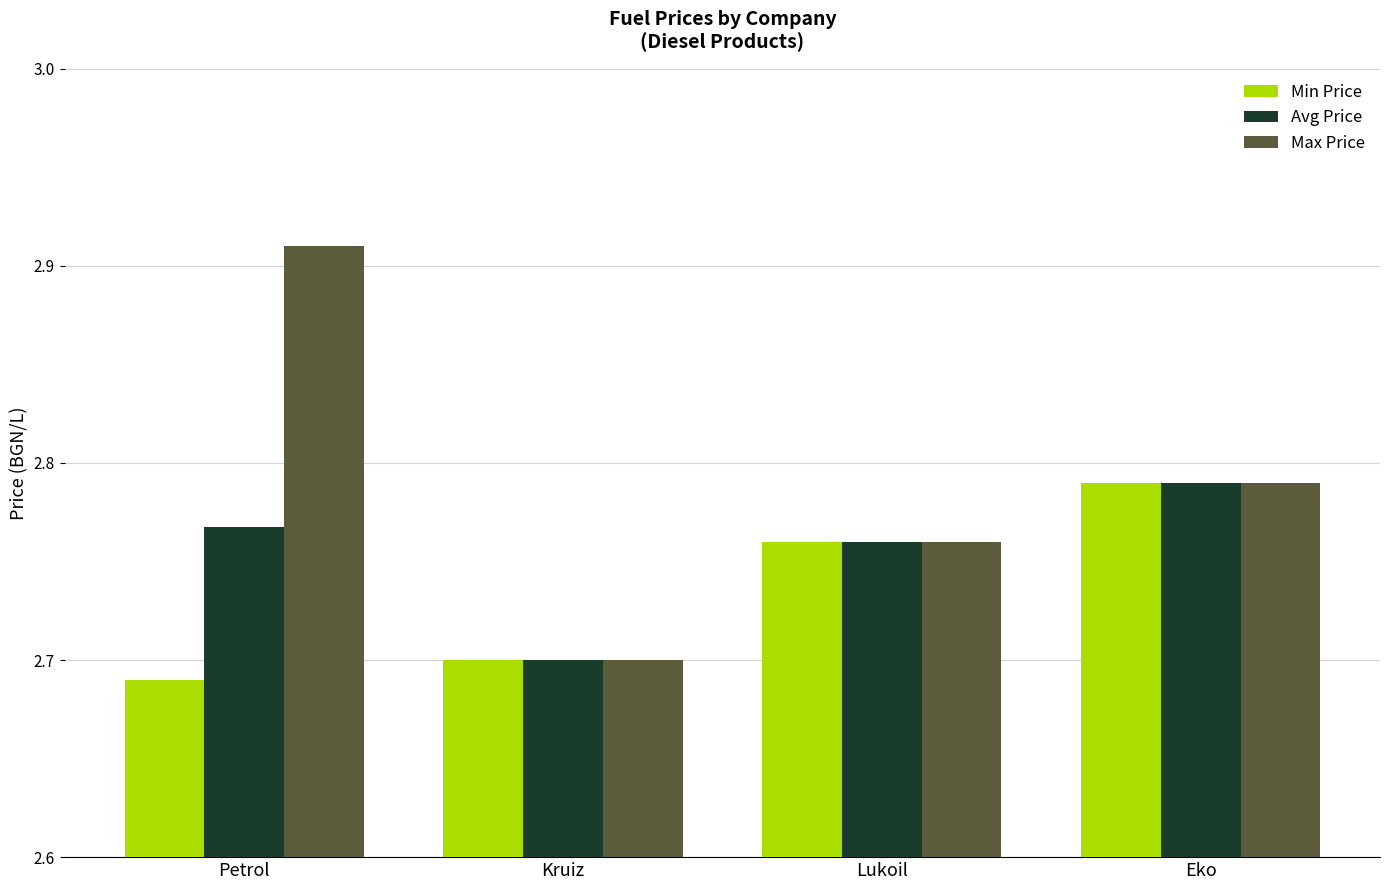

Which series has the widest spread of values?

Max Price